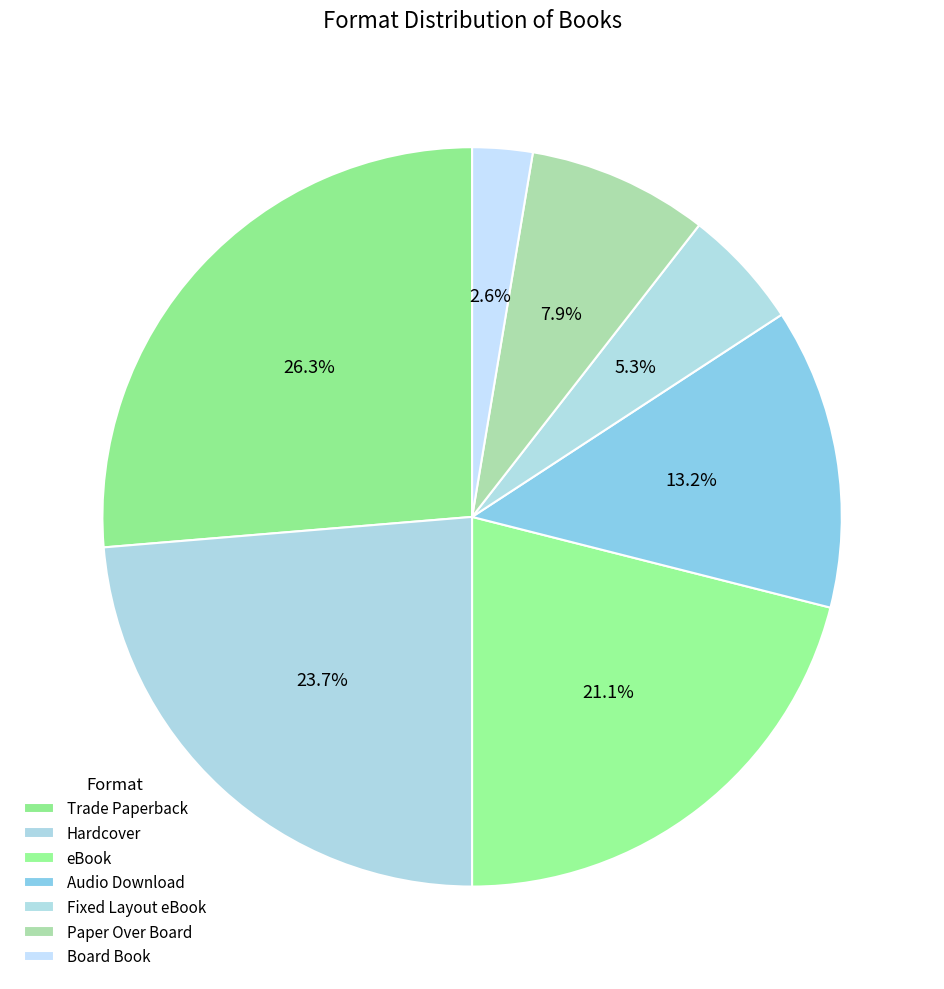

Does Hardcover account for over 50% of the chart?

No